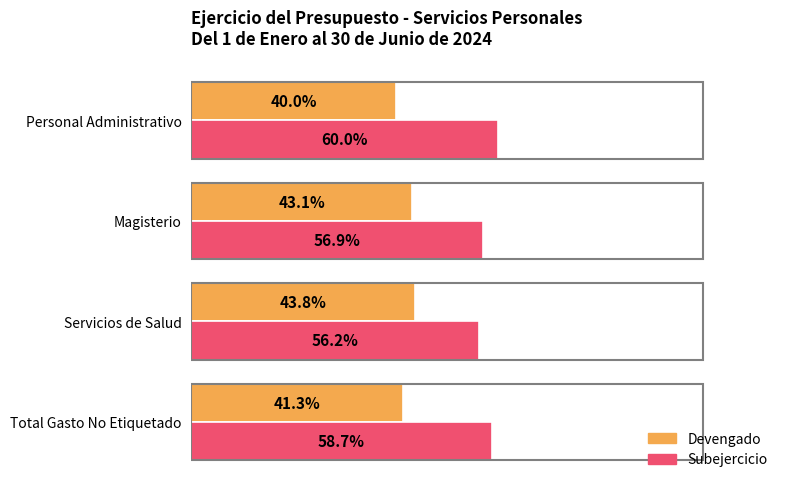

At which label does Subejercicio reach its peak?

Personal Administrativo